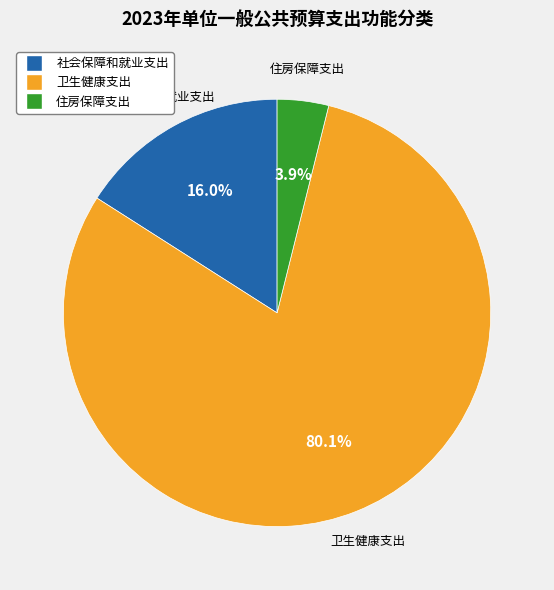

What is the largest slice in the pie chart?

卫生健康支出